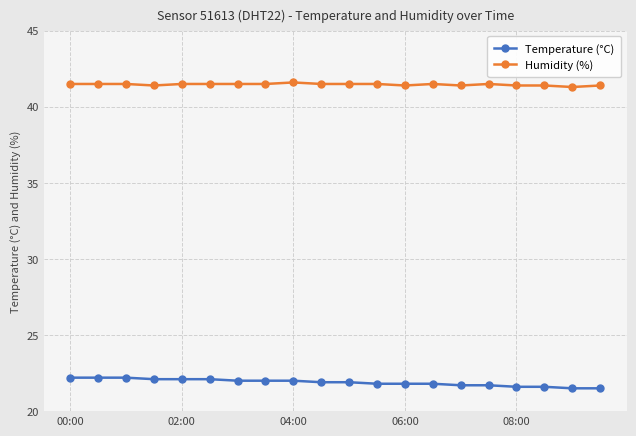

What is the value of the Humidity (%) point at the 20th from the left?

41.4